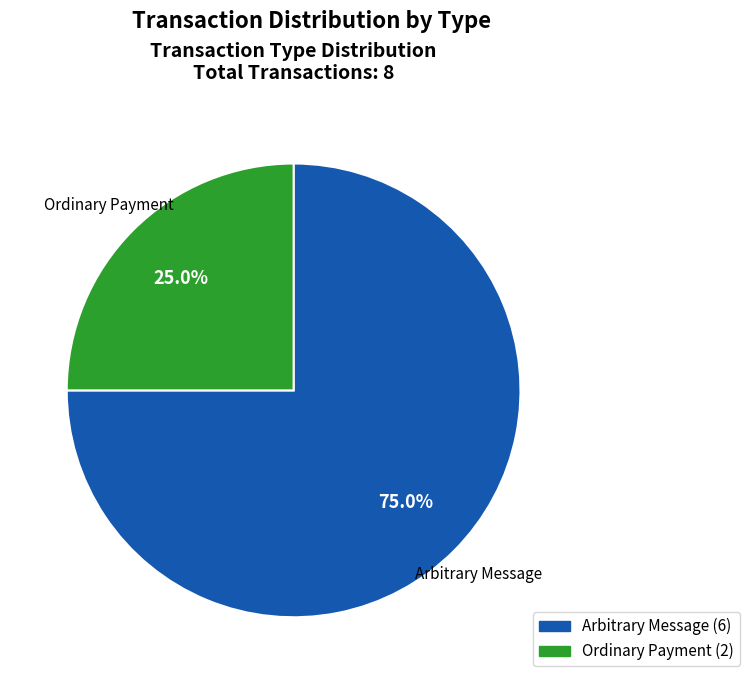

Between Ordinary Payment and Arbitrary Message, which is larger?

Arbitrary Message